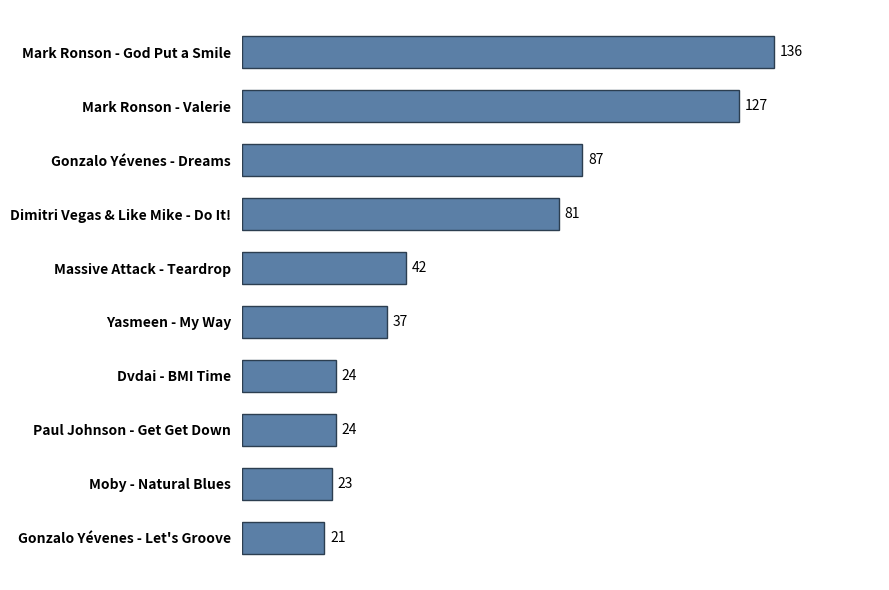

Which label corresponds to the largest value in the chart?

Mark Ronson - God Put a Smile